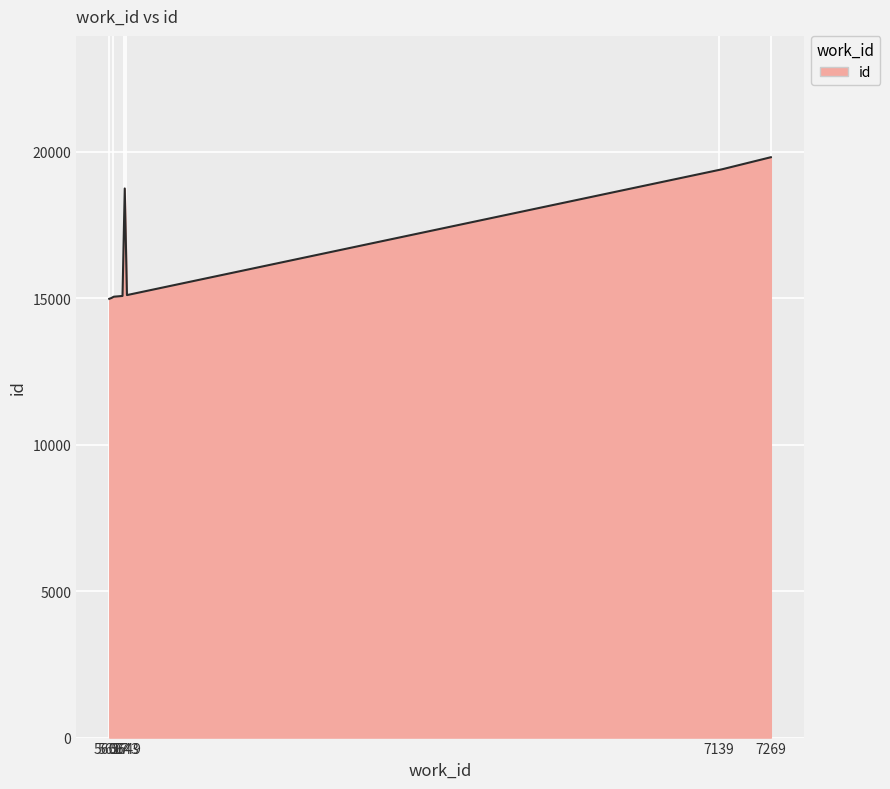

Does the chart display data point markers on the line(s)?

No